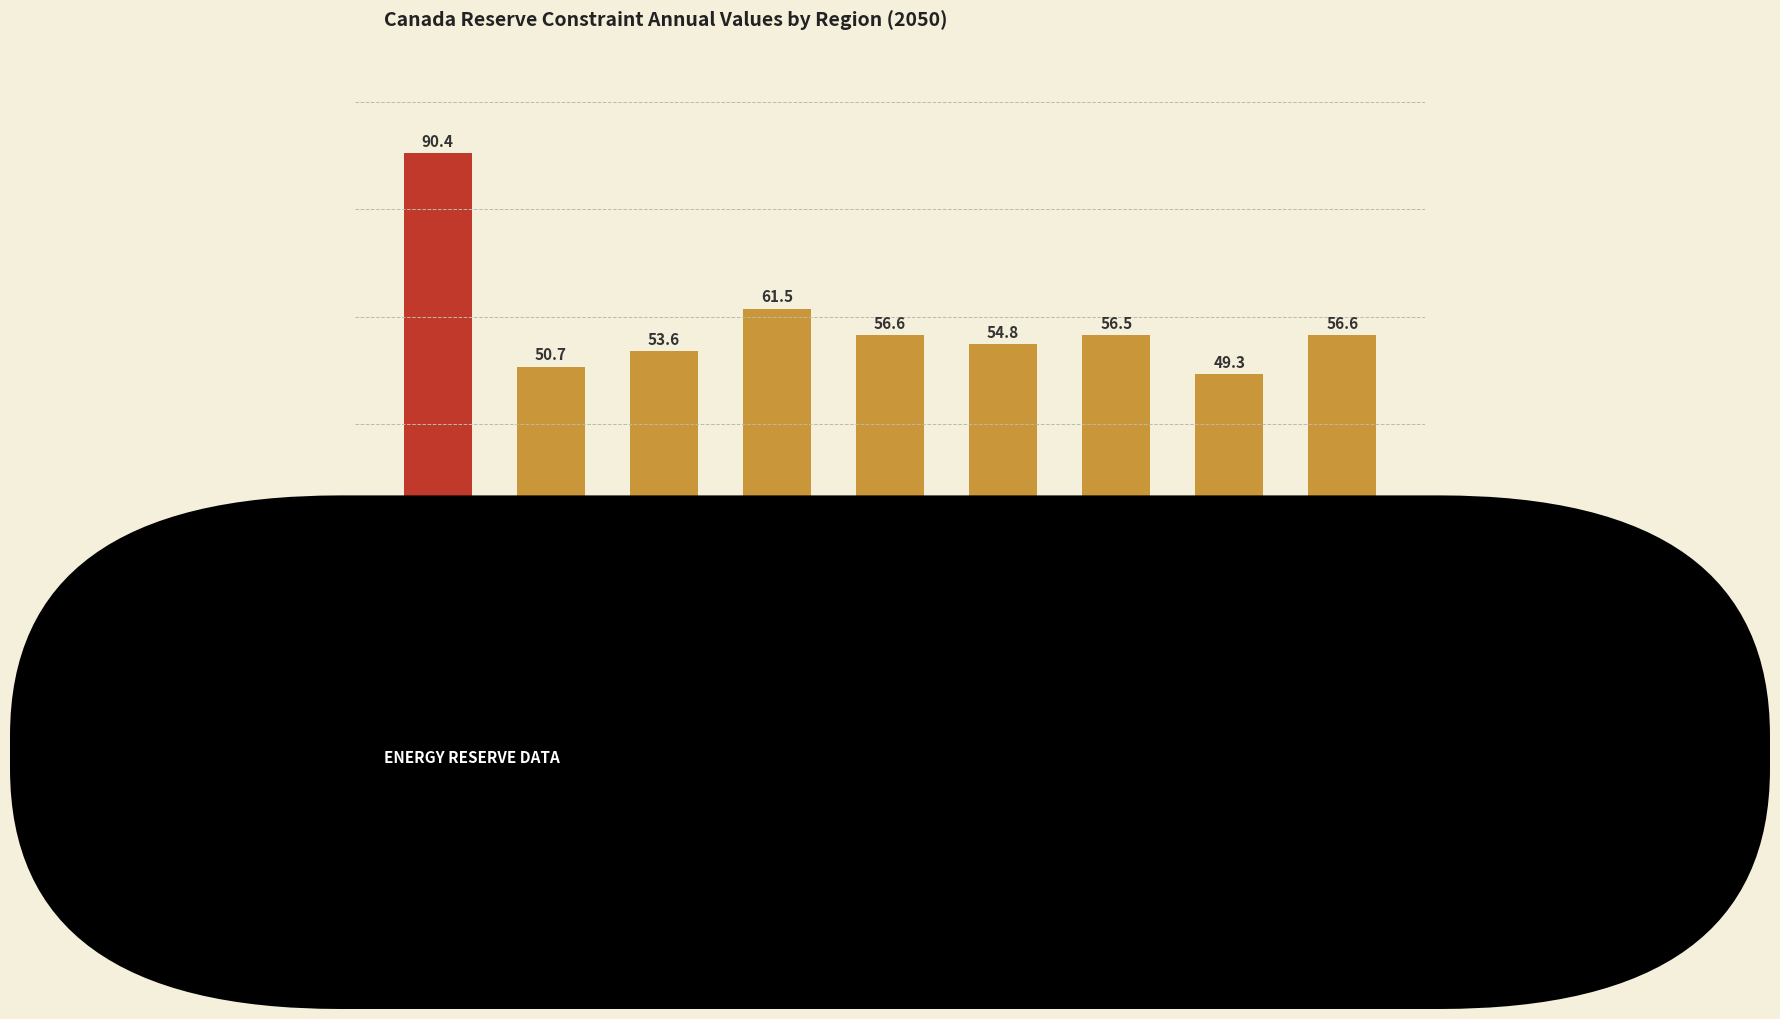

What is the label of the 5th bar from the left?

New Foundland